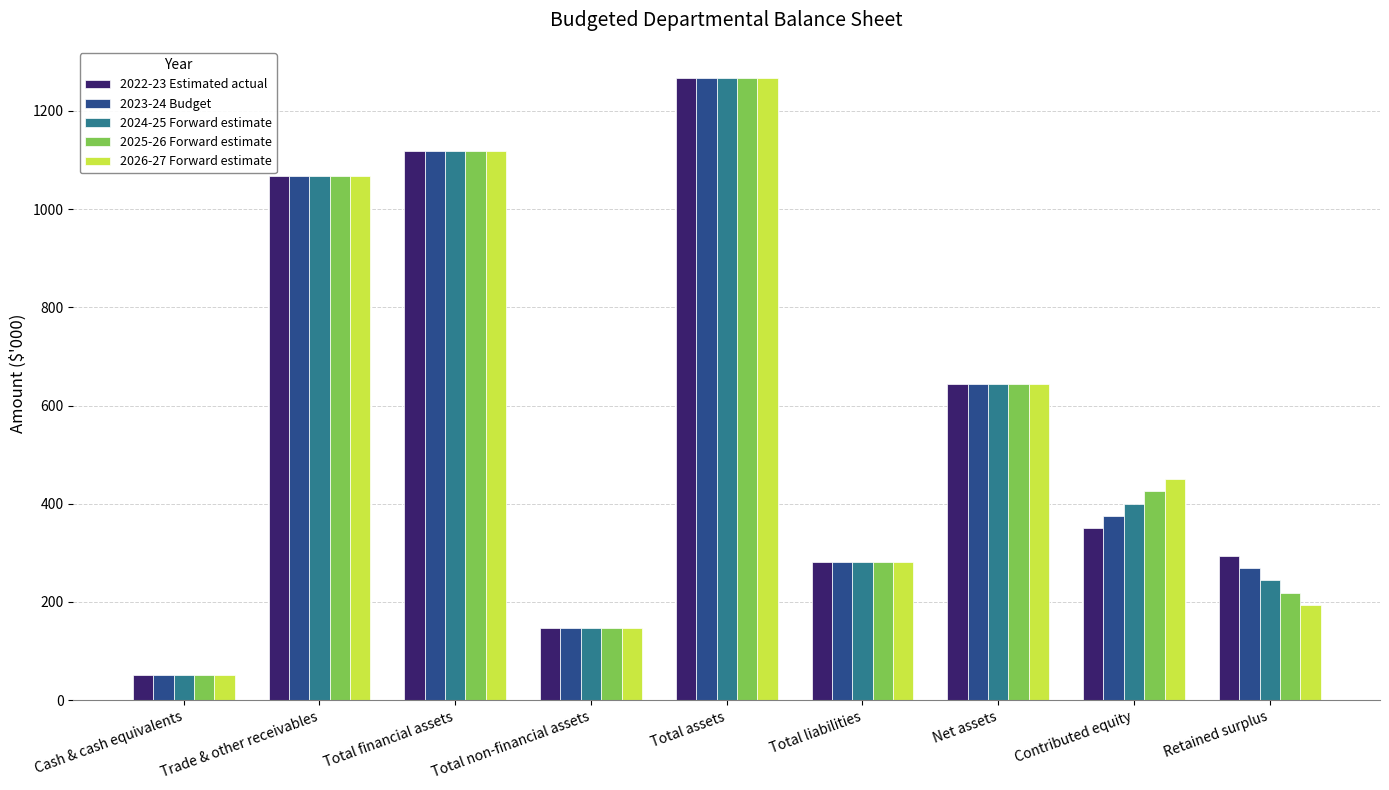

Reading left to right, extract all data points from this chart.

2022-23 Estimated actual: Cash & cash equivalents=51	Trade & other receivables=1068	Total financial assets=1119	Total non-financial assets=148	Total assets=1267	Total liabilities=282	Net assets=644	Contributed equity=350	Retained surplus=294
2023-24 Budget: Cash & cash equivalents=51	Trade & other receivables=1068	Total financial assets=1119	Total non-financial assets=148	Total assets=1267	Total liabilities=282	Net assets=644	Contributed equity=375	Retained surplus=269
2024-25 Forward estimate: Cash & cash equivalents=51	Trade & other receivables=1068	Total financial assets=1119	Total non-financial assets=148	Total assets=1267	Total liabilities=282	Net assets=644	Contributed equity=400	Retained surplus=244
2025-26 Forward estimate: Cash & cash equivalents=51	Trade & other receivables=1068	Total financial assets=1119	Total non-financial assets=148	Total assets=1267	Total liabilities=282	Net assets=644	Contributed equity=425	Retained surplus=219
2026-27 Forward estimate: Cash & cash equivalents=51	Trade & other receivables=1068	Total financial assets=1119	Total non-financial assets=148	Total assets=1267	Total liabilities=282	Net assets=644	Contributed equity=450	Retained surplus=194